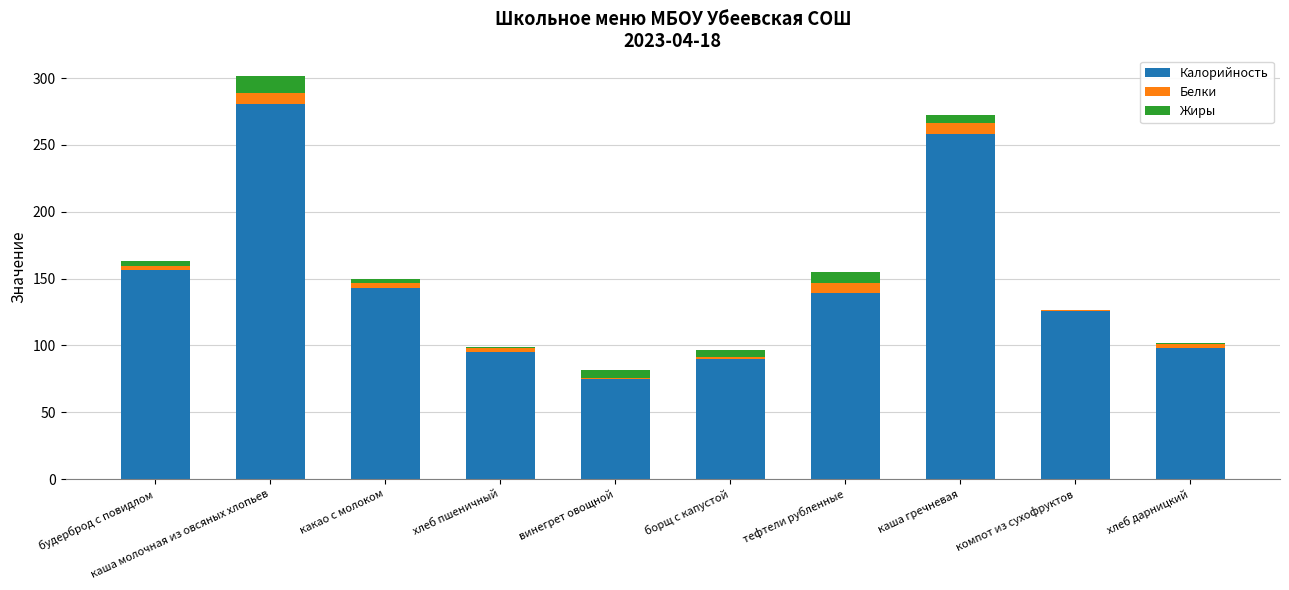

What are all the series names shown in the legend?

Калорийность, Белки, Жиры